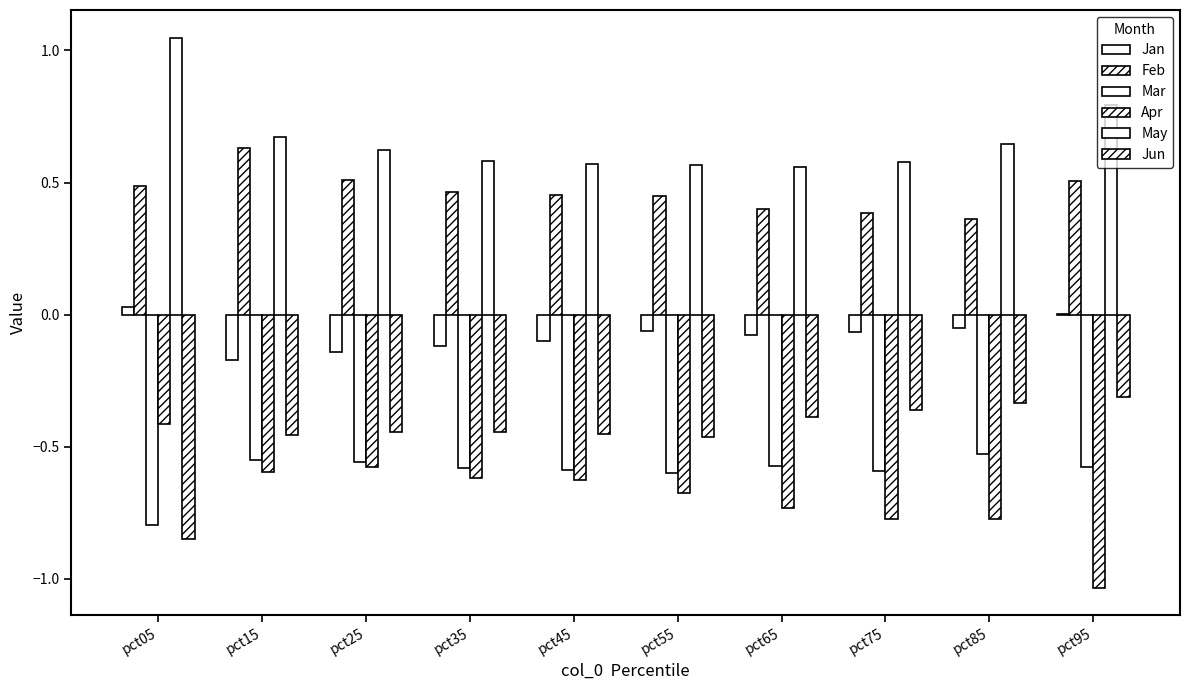

Reading left to right, list all the values displayed in this chart.

Jan: pct05=0.0	pct15=-0.2	pct25=-0.1	pct35=-0.1	pct45=-0.1	pct55=-0.1	pct65=-0.1	pct75=-0.1	pct85=-0.1	pct95=0.0
Feb: pct05=0.5	pct15=0.6	pct25=0.5	pct35=0.5	pct45=0.5	pct55=0.4	pct65=0.4	pct75=0.4	pct85=0.4	pct95=0.5
Mar: pct05=-0.8	pct15=-0.6	pct25=-0.6	pct35=-0.6	pct45=-0.6	pct55=-0.6	pct65=-0.6	pct75=-0.6	pct85=-0.5	pct95=-0.6
Apr: pct05=-0.4	pct15=-0.6	pct25=-0.6	pct35=-0.6	pct45=-0.6	pct55=-0.7	pct65=-0.7	pct75=-0.8	pct85=-0.8	pct95=-1.0
May: pct05=1.0	pct15=0.7	pct25=0.6	pct35=0.6	pct45=0.6	pct55=0.6	pct65=0.6	pct75=0.6	pct85=0.6	pct95=0.8
Jun: pct05=-0.8	pct15=-0.5	pct25=-0.4	pct35=-0.4	pct45=-0.5	pct55=-0.5	pct65=-0.4	pct75=-0.4	pct85=-0.3	pct95=-0.3